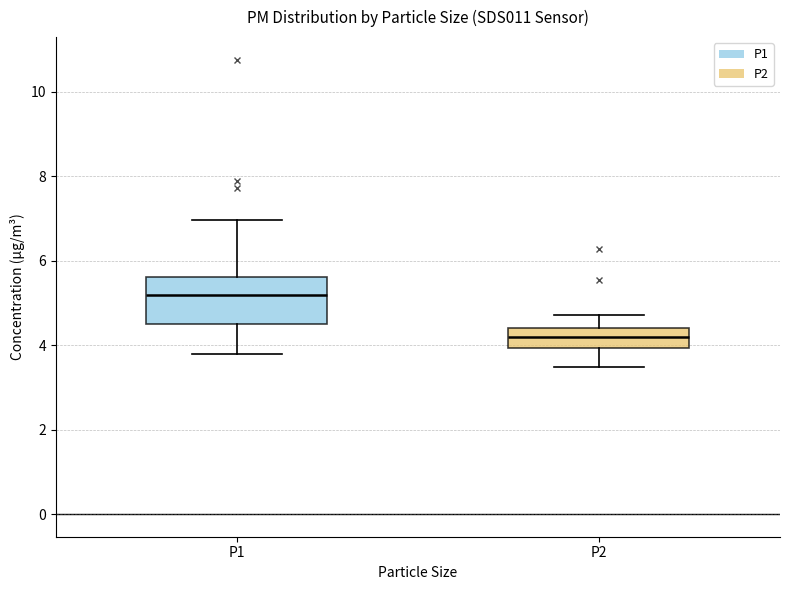

Reading left to right, read every box against the y-axis: the position of its median line, the range the box covers, and the ends of its whiskers. The values are not printed on the chart, so give them approximately, as read against the axis.

P1: median 5.2, box 4.6 to 5.6, whiskers 3.8 to 7.0
P2: median 4.2, box 4.0 to 4.4, whiskers 3.4 to 4.8